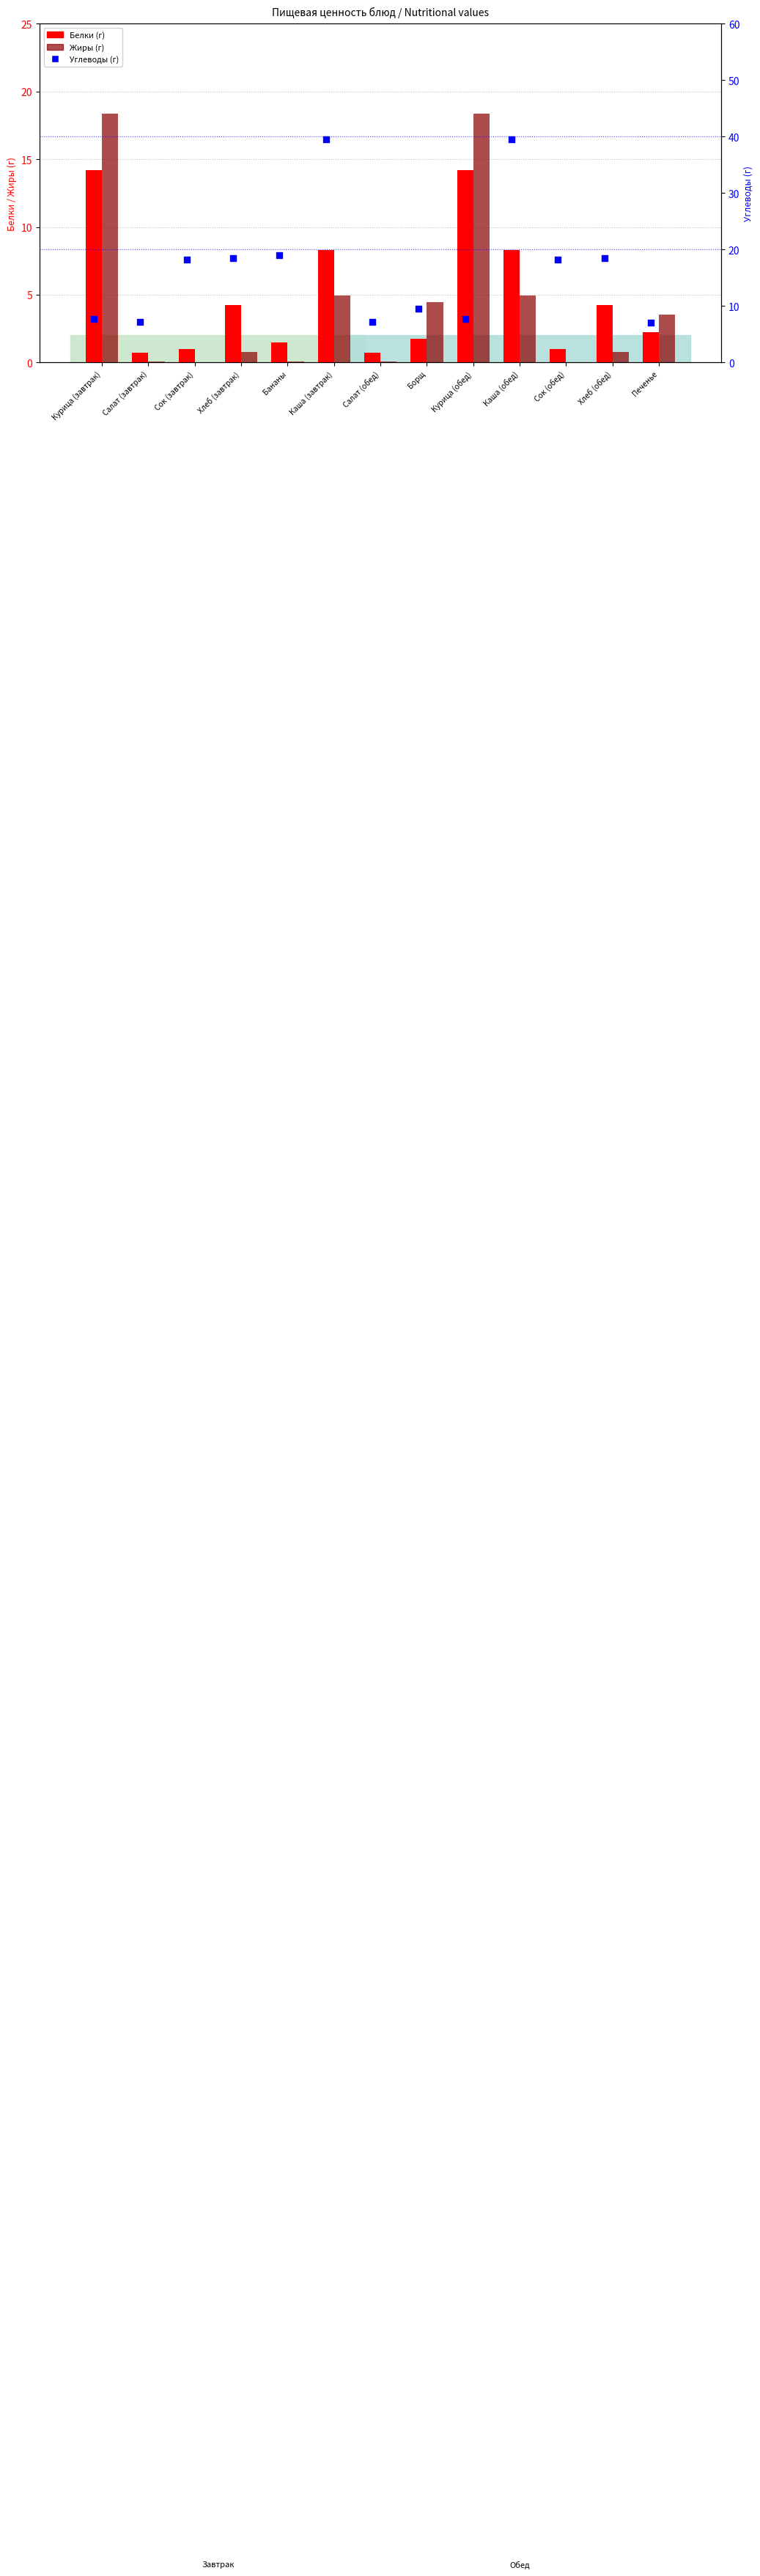

What are all the series names shown in the legend?

Белки (г), Жиры (г), Углеводы (г)